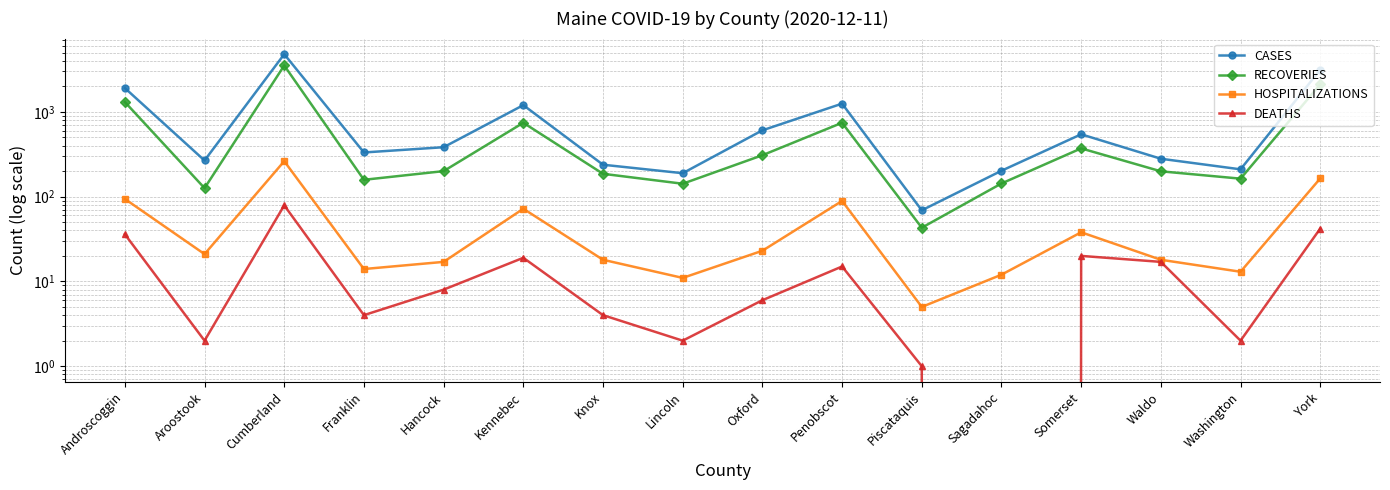

What is the maximum value for DEATHS?

79